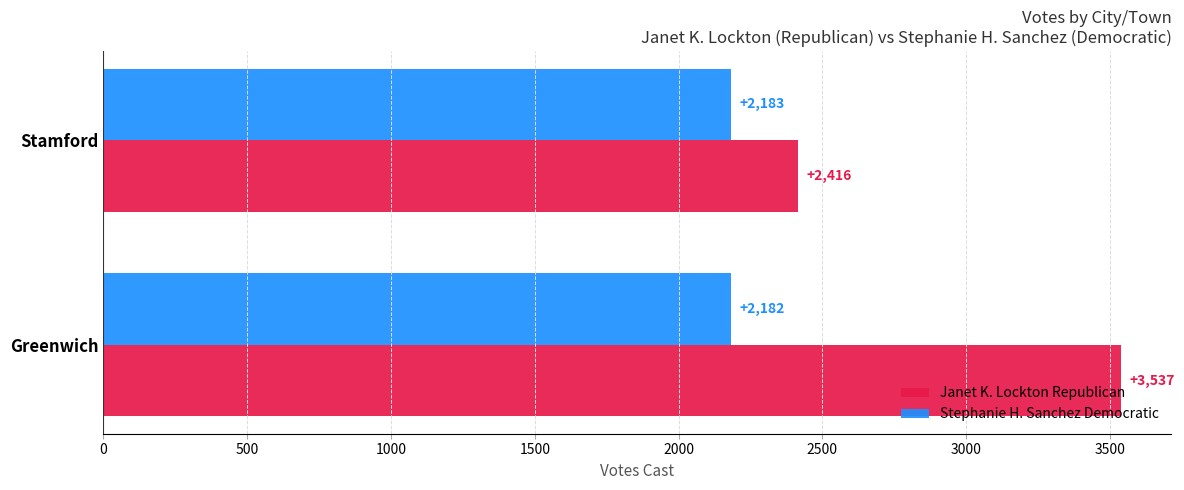

The Janet K. Lockton Republican series shows 2161 at Greenwich. True or false?

False